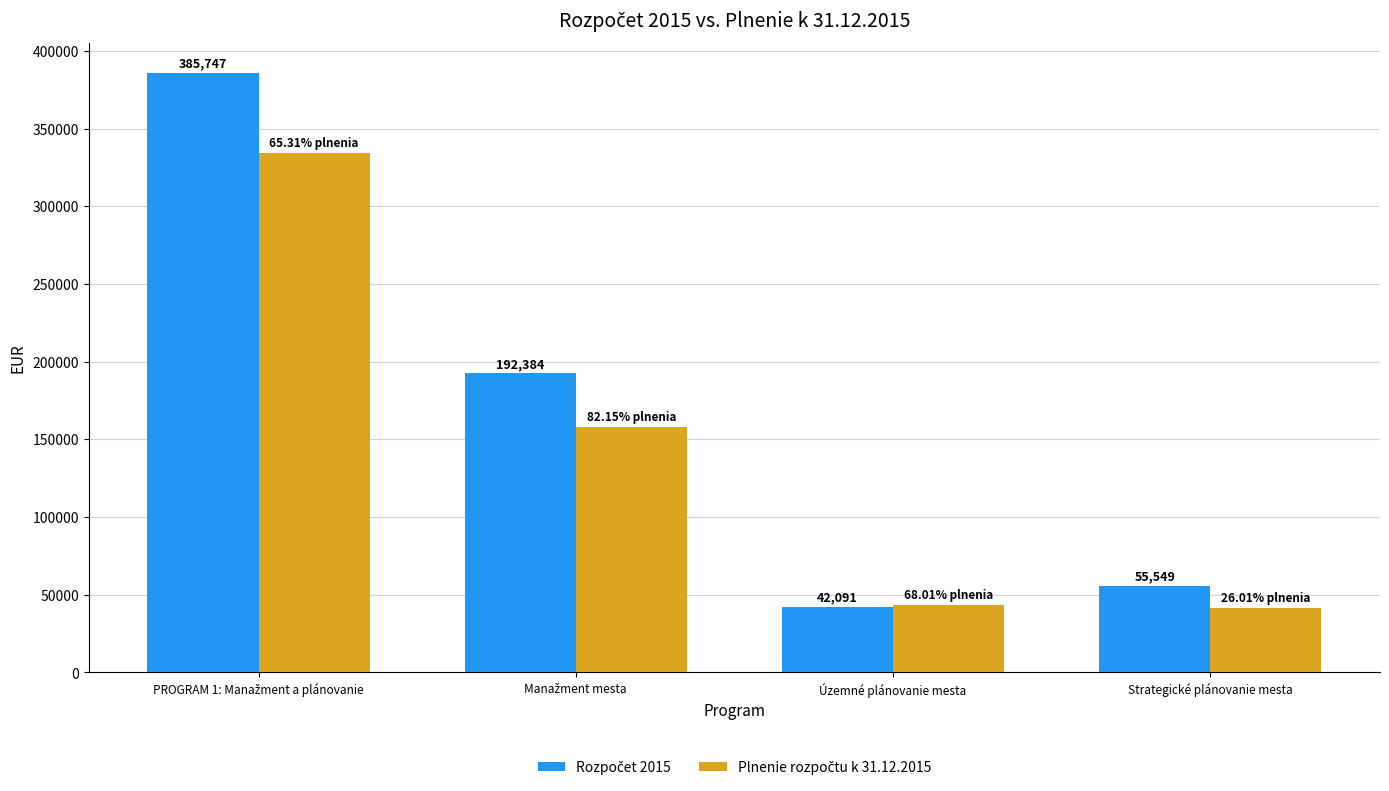

What is the total value across all series at Strategické plánovanie mesta?

97185.0